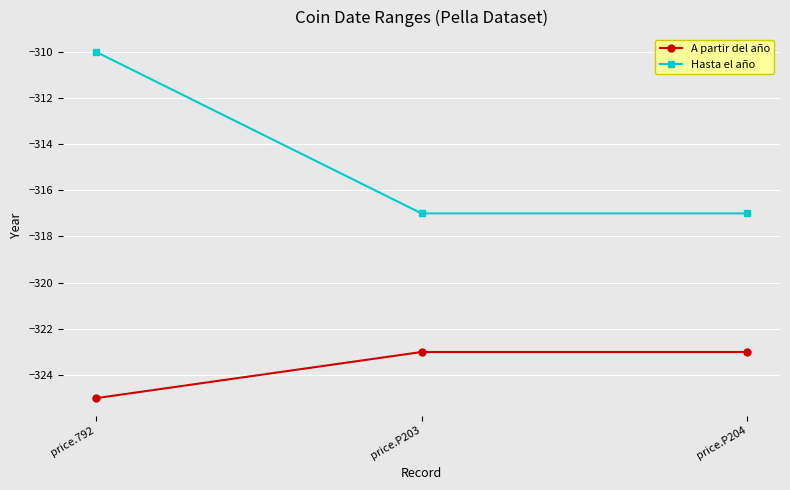

Read the A partir del año value at price.P204.

-323